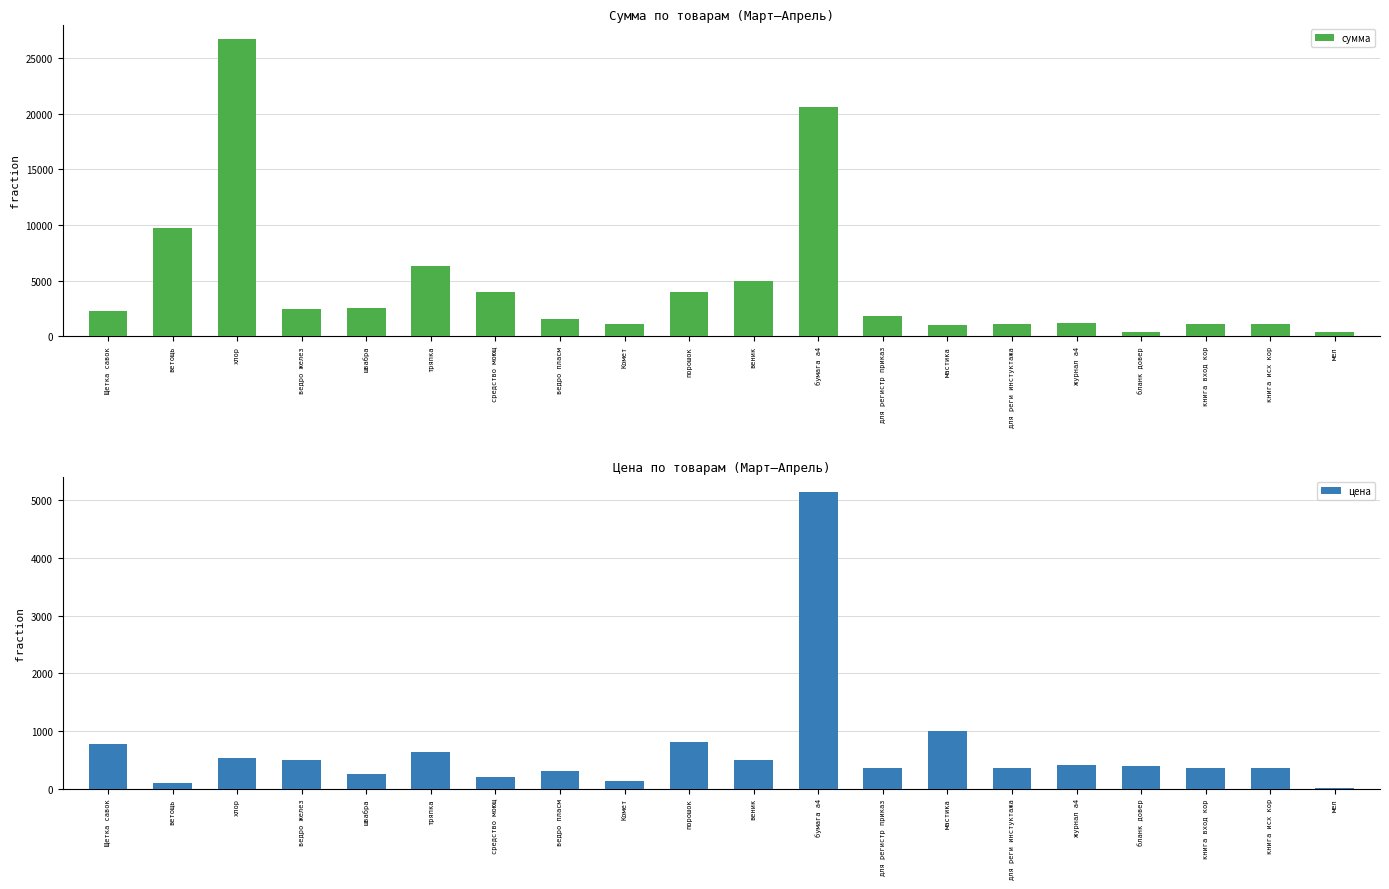

Reading left to right, what are all the values shown in this chart?

сумма: 2301.0	9690.0	26685.0	2460.0	2500.0	6350.0	3980.0	1499.5	1080.0	4000.0	5000.0	20600.0	1800.0	1000.0	1080.0	1200.0	395.0	1080.0	1080.0	400.0
цена: 767.0	96.9	533.7	492.0	250.0	635.0	199.0	299.9	135.0	800.0	500.0	5150.0	360.0	1000.0	360.0	400.0	395.0	360.0	360.0	10.0